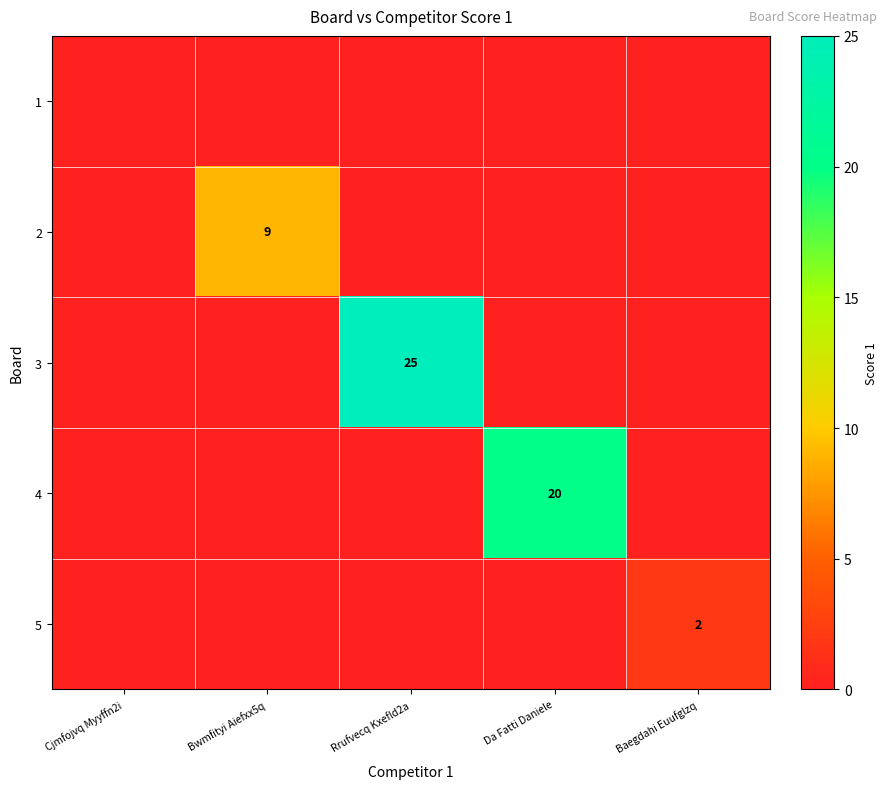

What is the difference between the maximum and second lowest values in the 2 series?

9